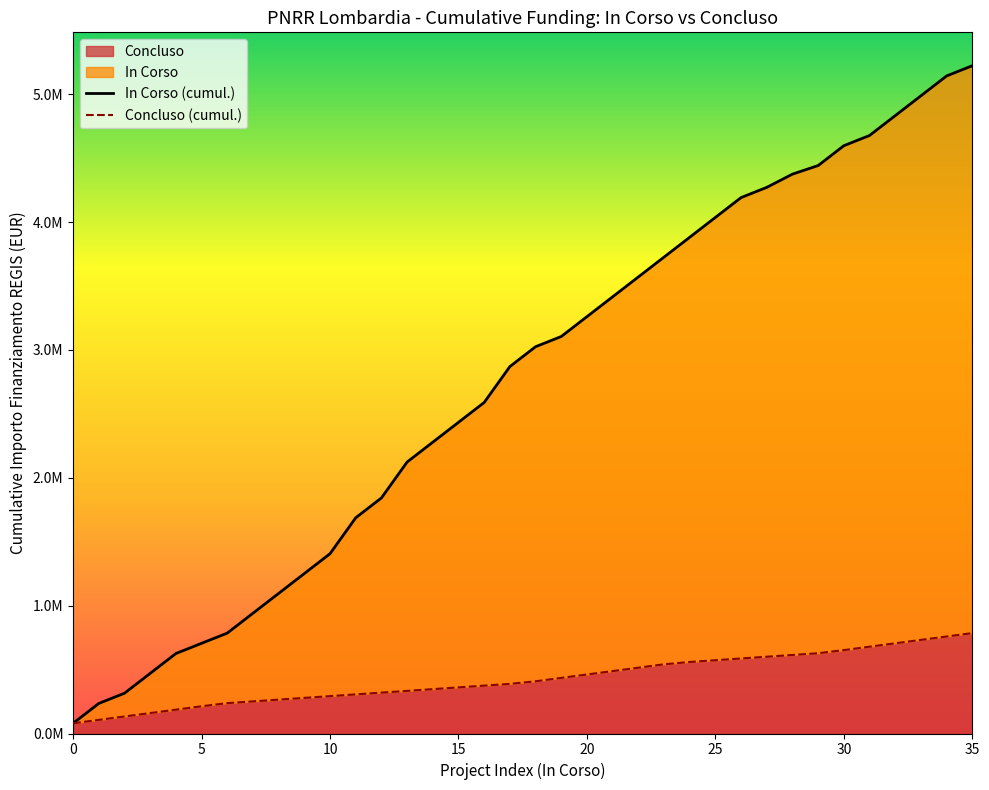

How many lines are shown in the chart?

2